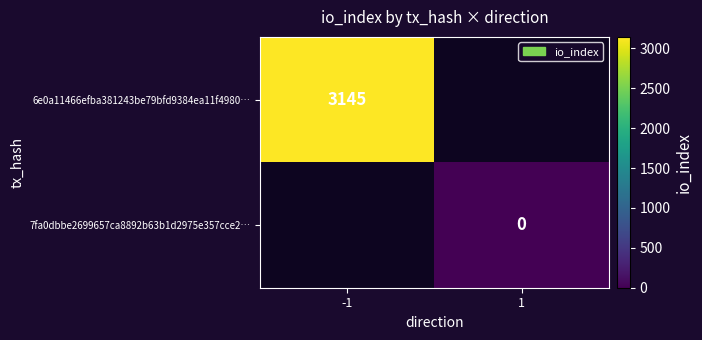

How many data points does each series have?

2